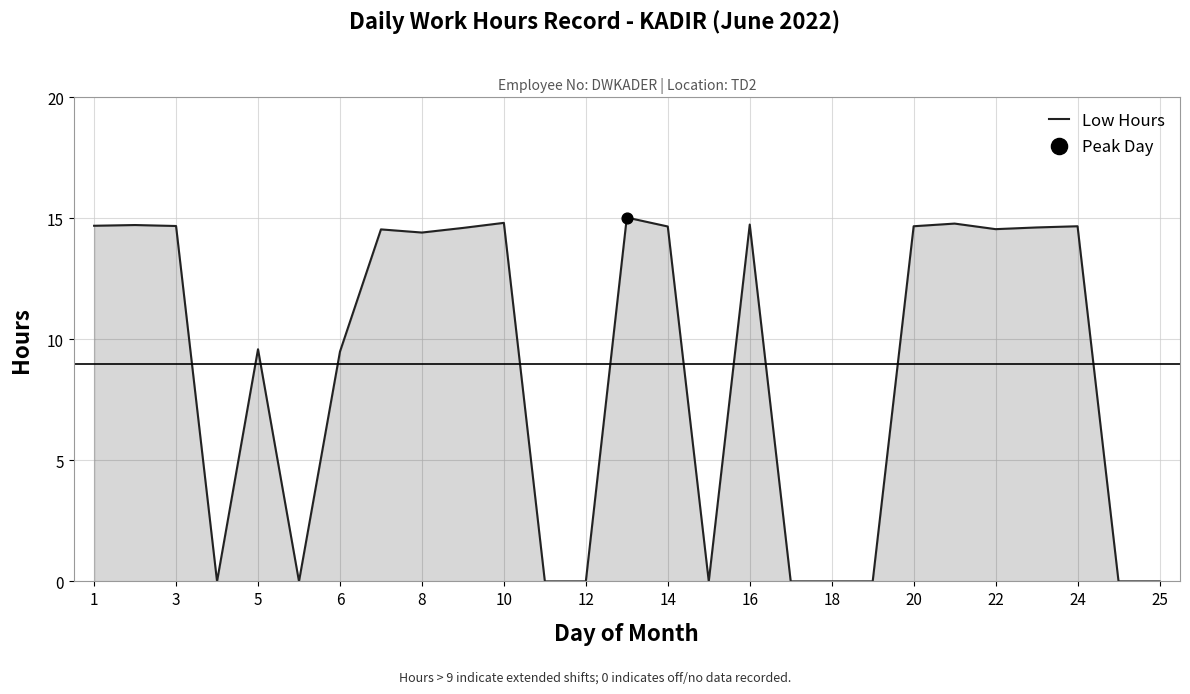

What is the difference between the maximum and minimum values?

15.0